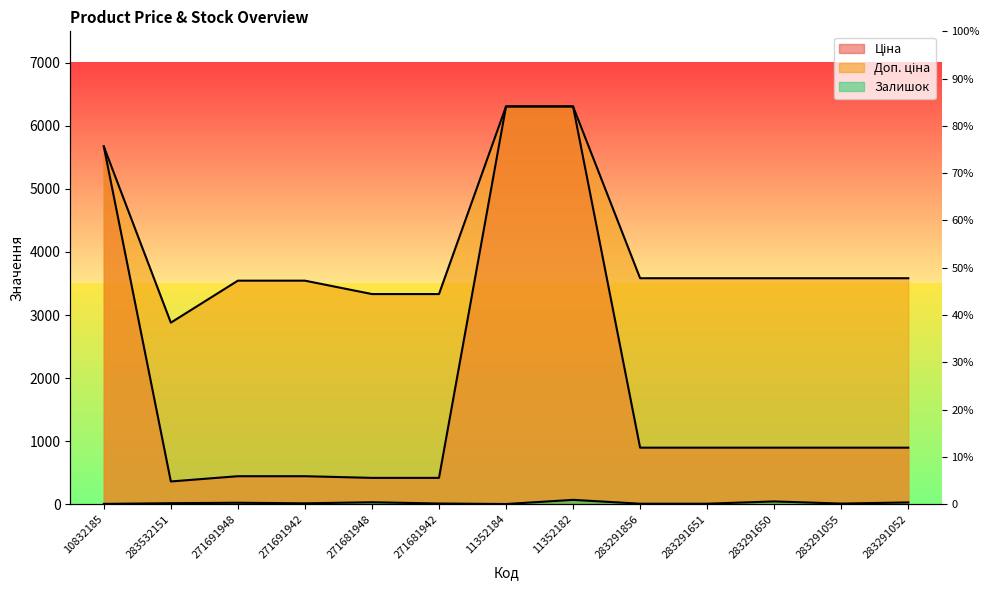

True or false: Доп. ціна and Залишок cross at least once.

False